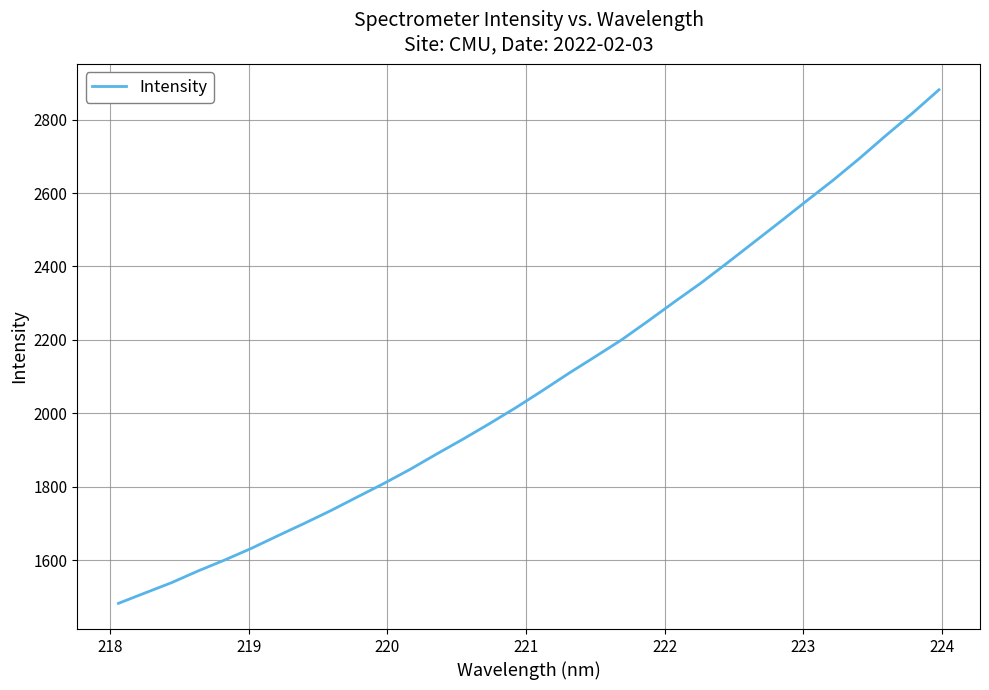

What is the maximum value shown in the chart?

2881.5